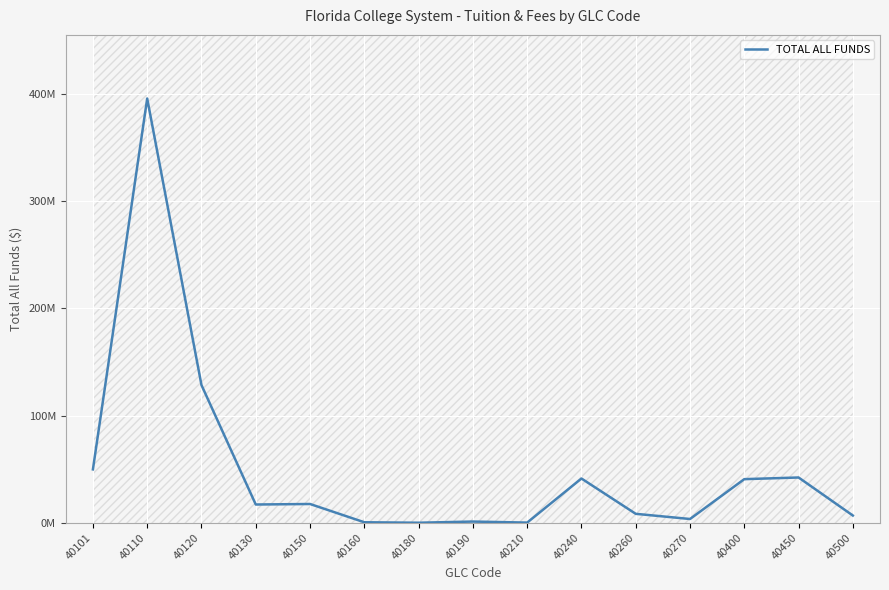

Rank the categories by value from lowest to highest.

40180, 40210, 40160, 40190, 40270, 40500, 40260, 40130, 40150, 40400, 40240, 40450, 40101, 40120, 40110